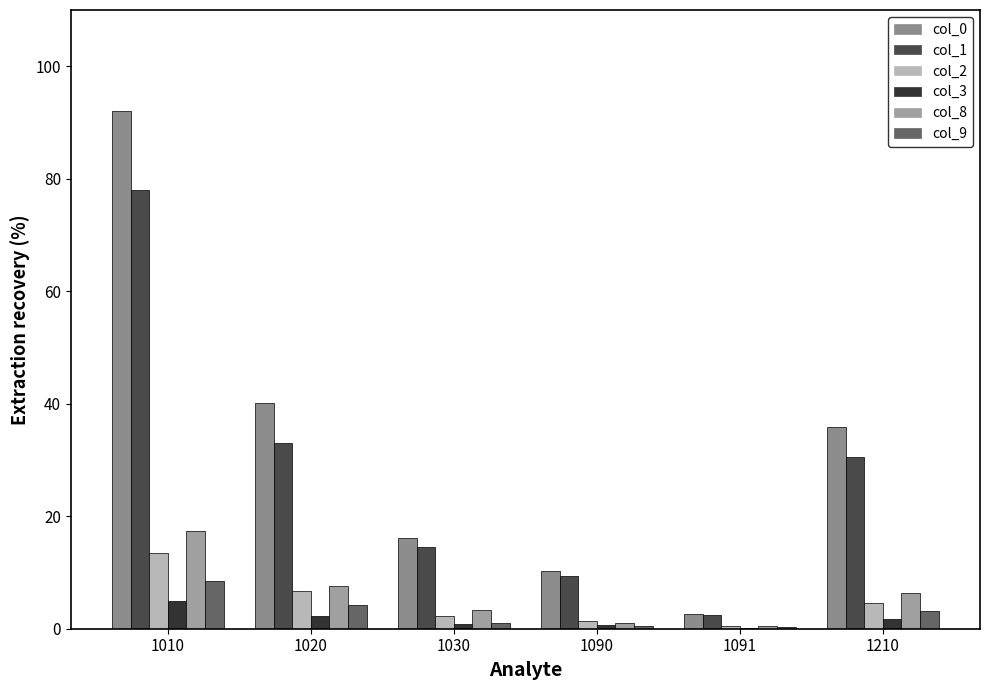

Reading left to right, what are all the values shown in this chart?

col_0: 92.0	40.1	16.1	10.2	2.6	35.8
col_1: 78.1	33.0	14.6	9.4	2.4	30.5
col_2: 13.5	6.7	2.2	1.3	0.4	4.5
col_3: 4.9	2.2	0.9	0.6	0.2	1.8
col_8: 17.3	7.6	3.3	1.0	0.4	6.3
col_9: 8.4	4.3	1.0	0.5	0.2	3.2